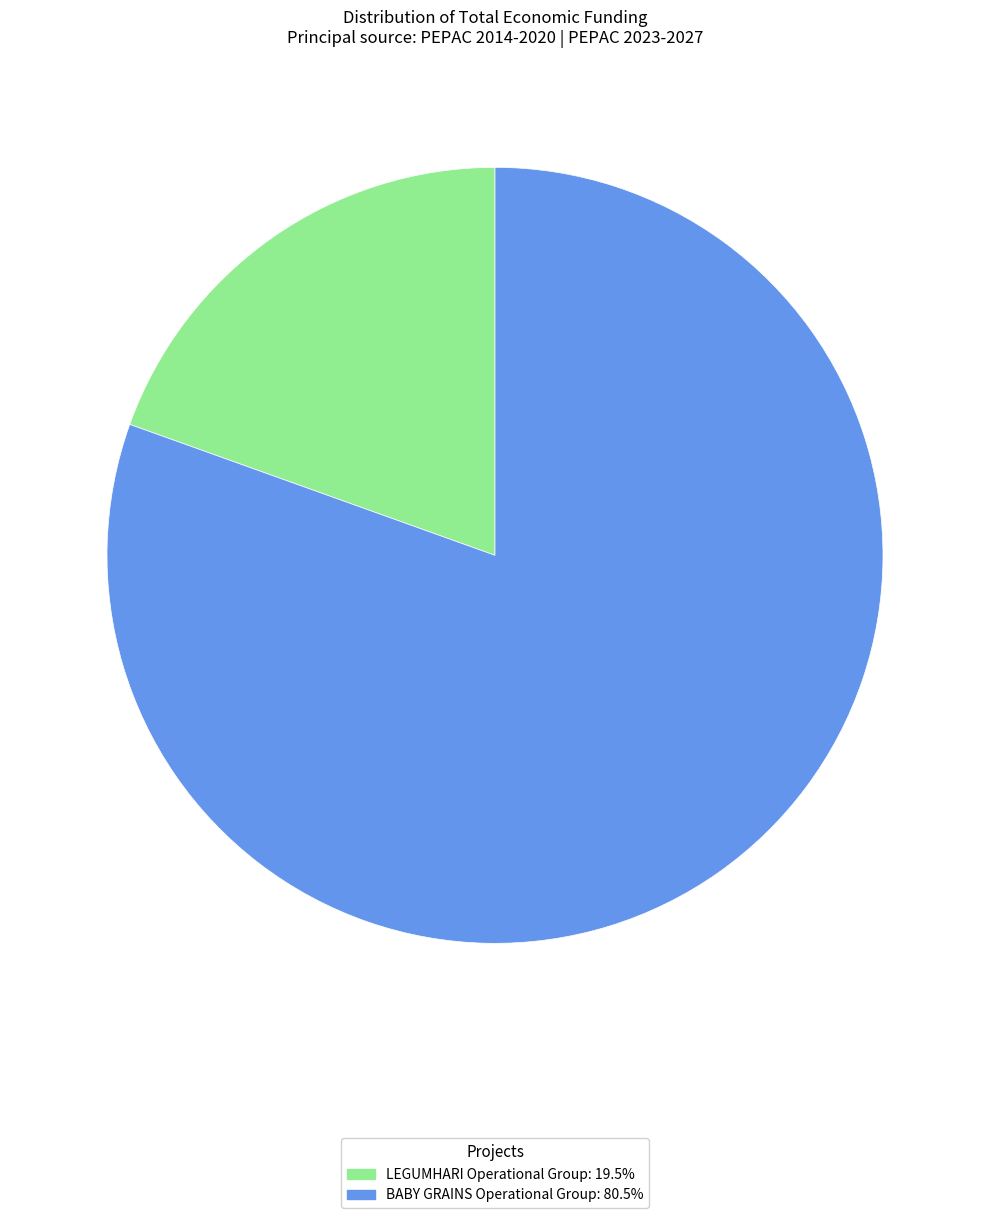

Count the number of slices in the pie.

2